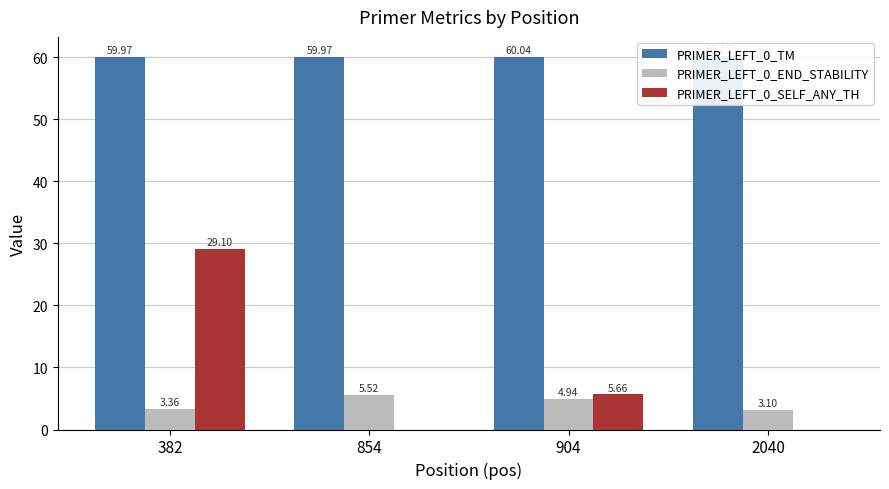

Is it true that PRIMER_LEFT_0_SELF_ANY_TH equals -15.2 at 854?

False